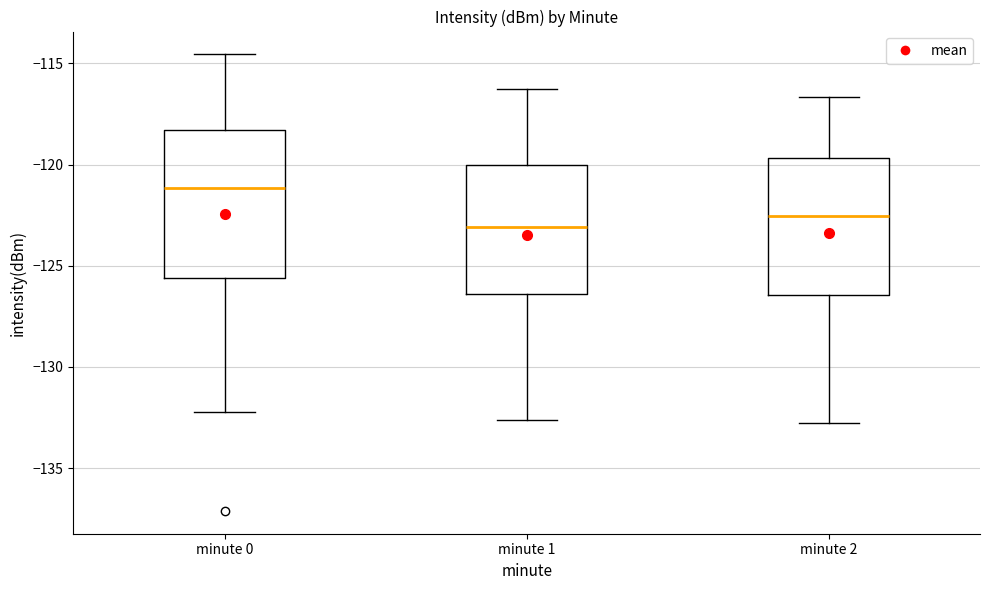

Where is the lower edge of the box for minute 2 on the y-axis? The values are not printed on the chart, so give them approximately, as read against the axis.

-126.5